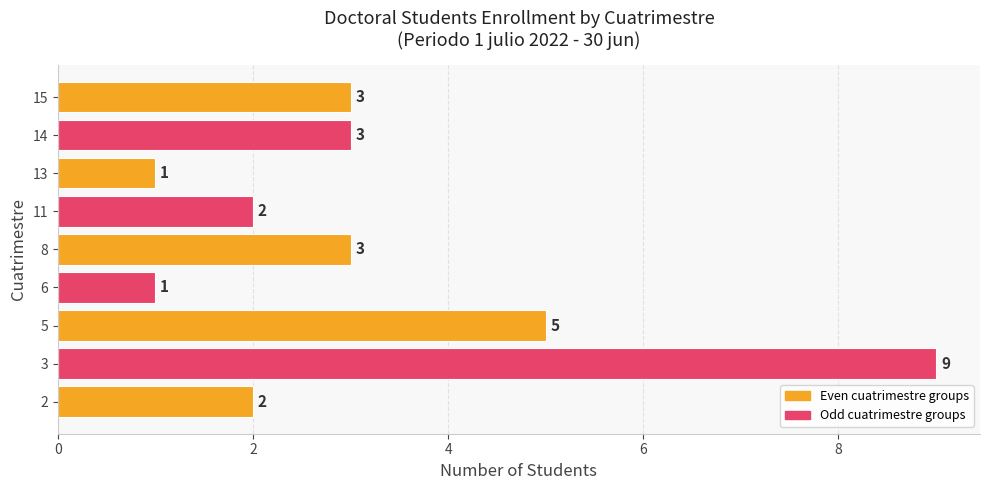

True or false: the data shows 1 at 2.

False